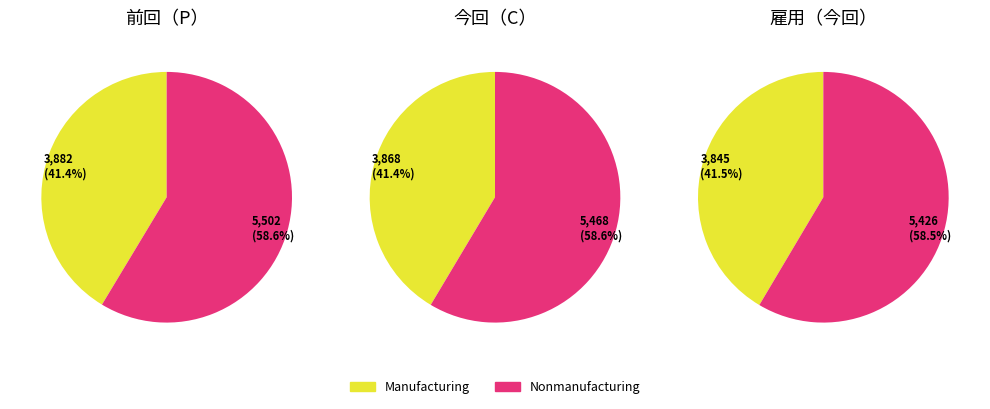

What is the spread (max minus min) of values at 前回（P）?

1620